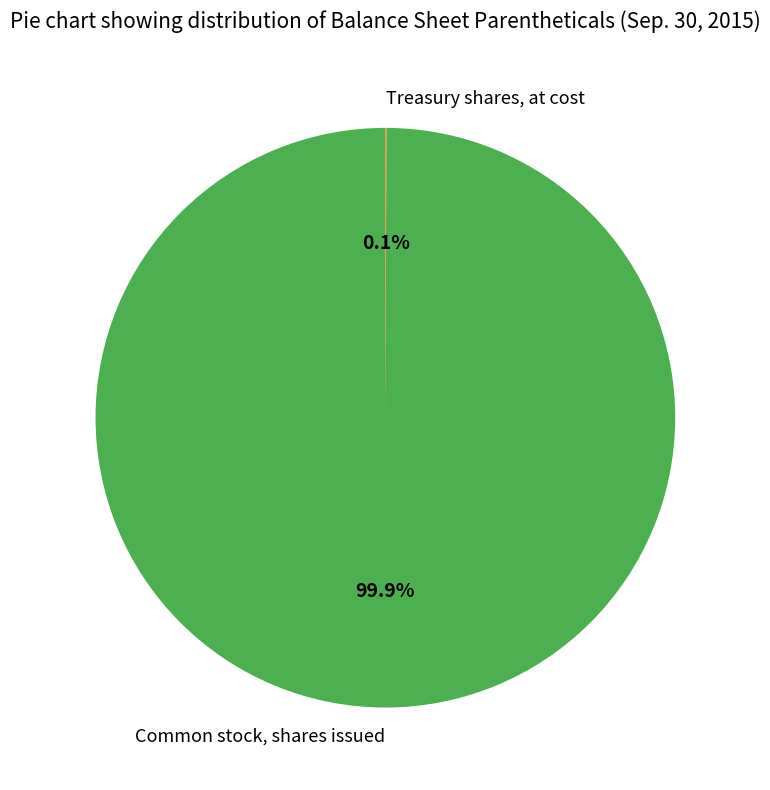

What portion of the pie excludes Common stock, shares issued?

0.1%